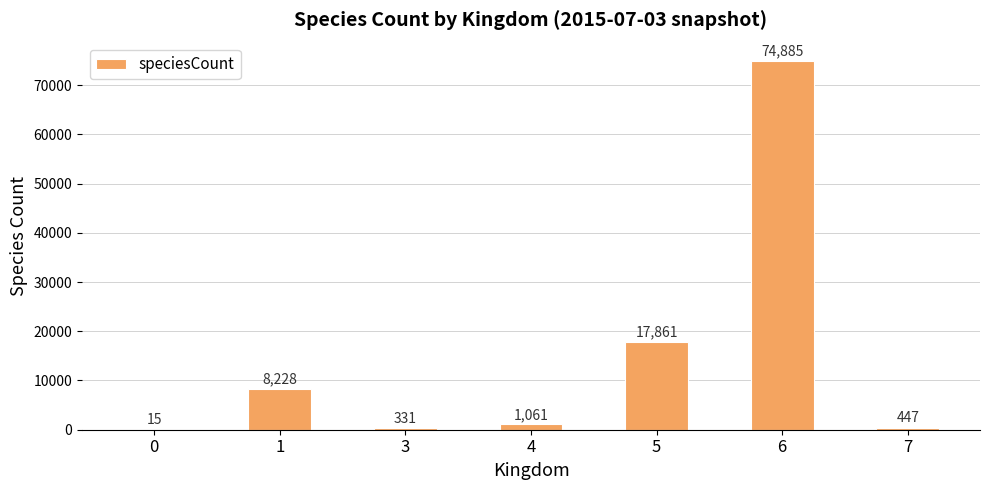

What is the sum of all values?

102828